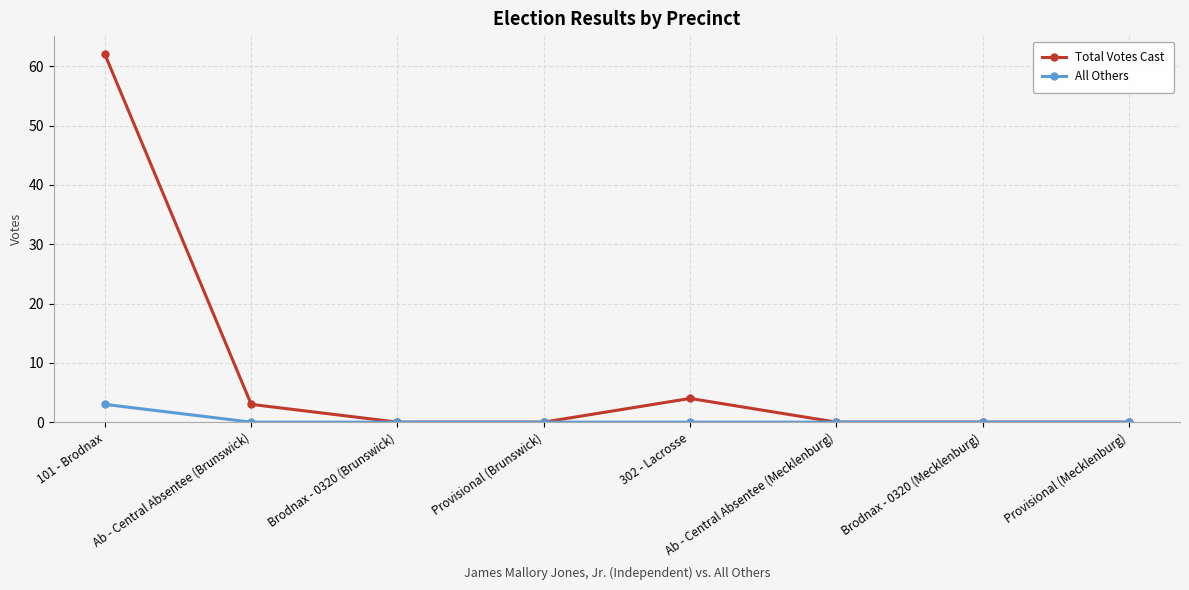

Rank the series by their maximum value, from highest to lowest.

Total Votes Cast, All Others